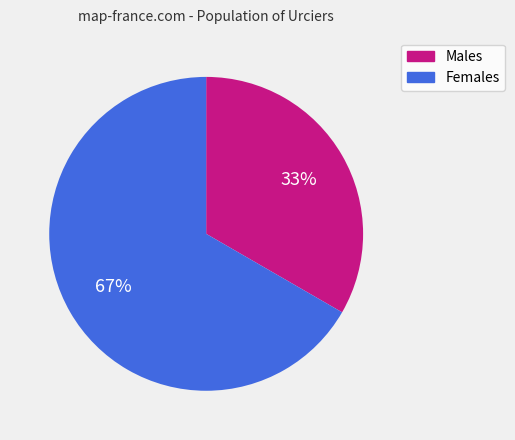

Which category accounts for the majority?

Females